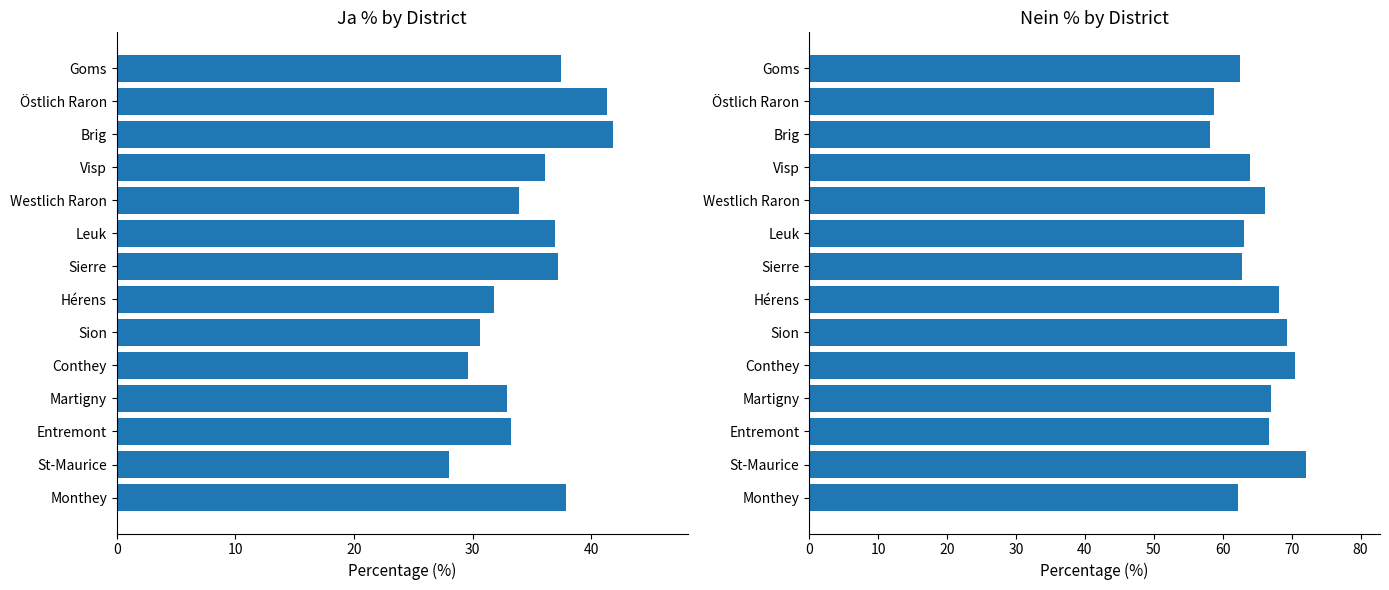

What is the average value of the Nein % series?

65.1